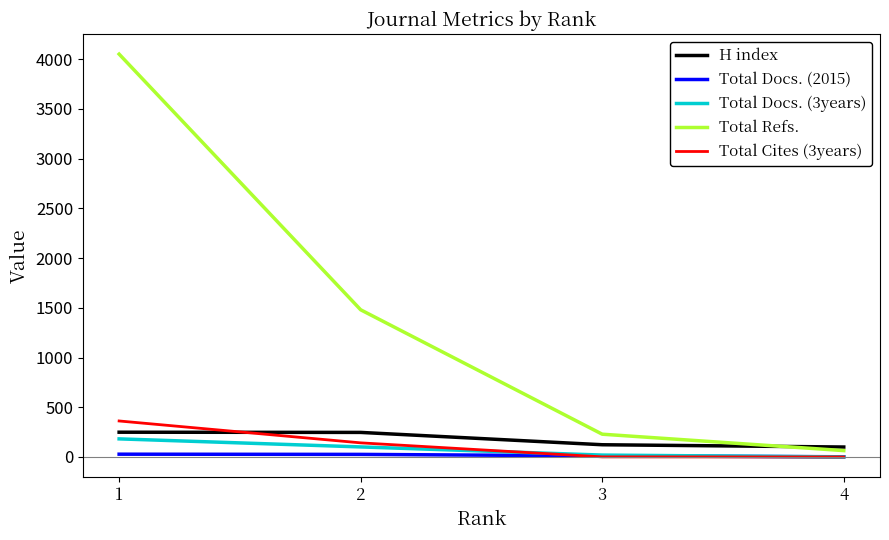

True or false: Total Docs. (3years) and Total Refs. cross at least once.

False